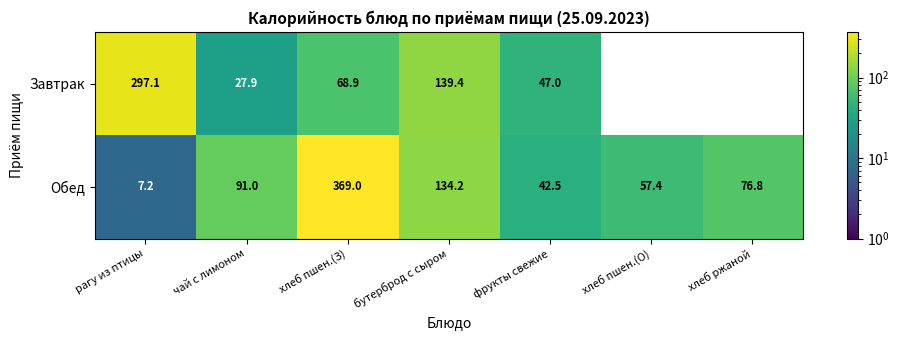

At which label is Обед closest to 188?

бутерброд с сыром